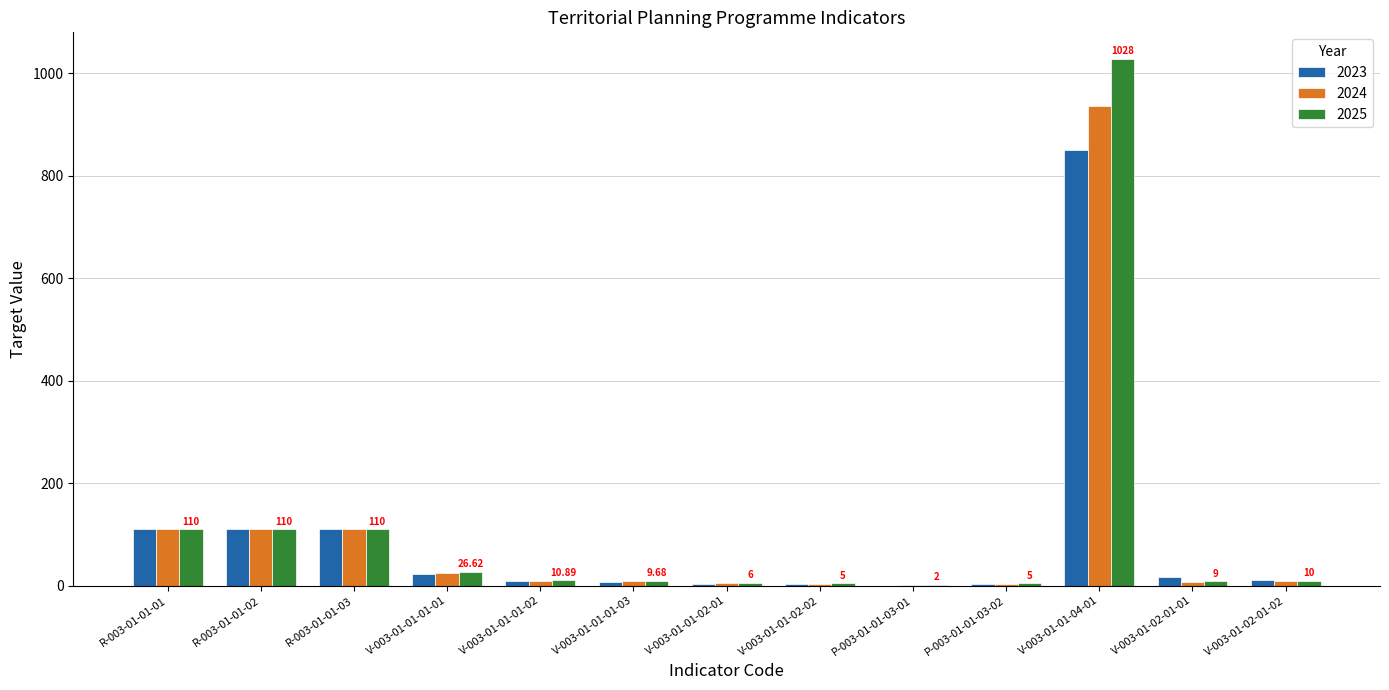

How many distinct data groups are displayed?

3